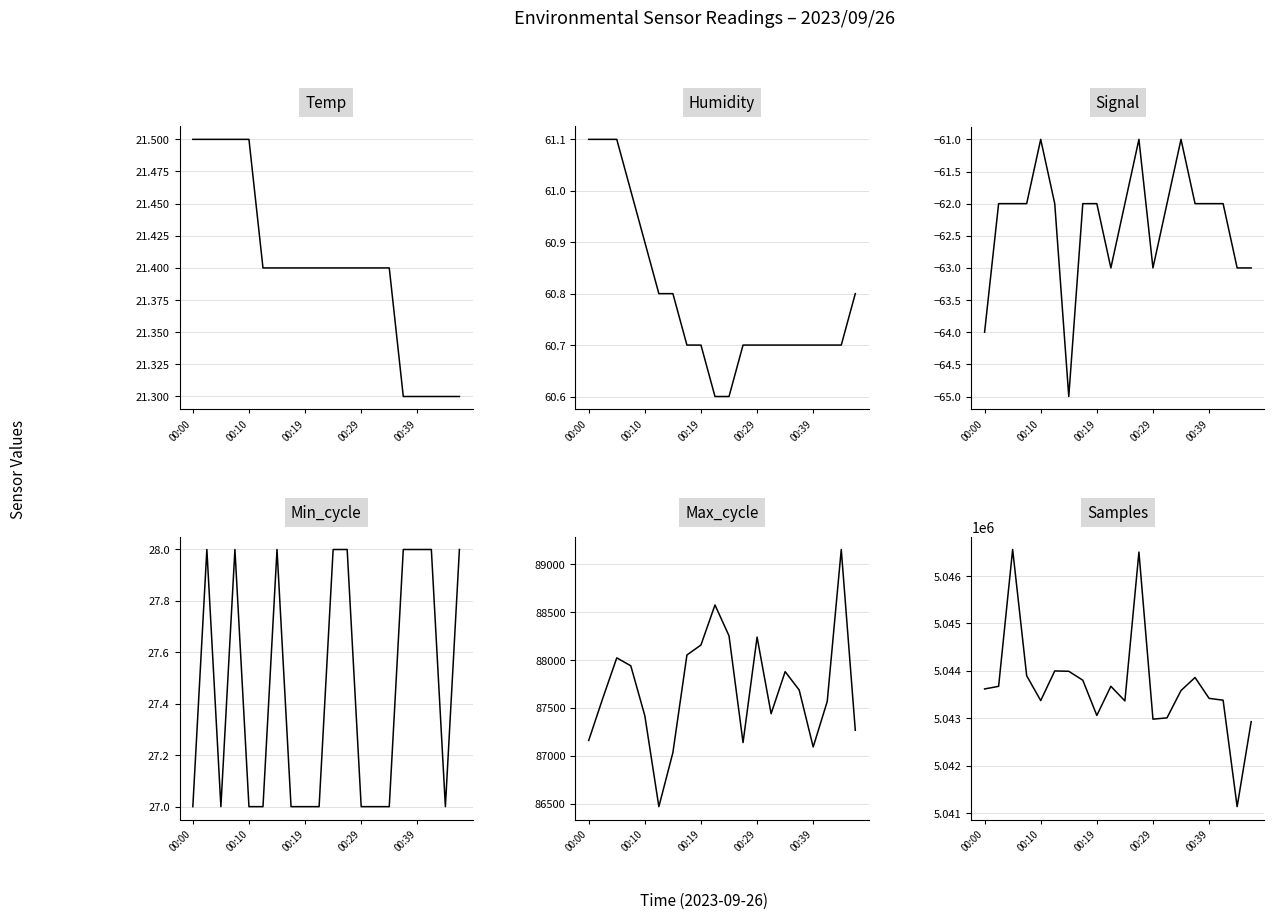

What is the lowest value of the Max_cycle series?

86470.0